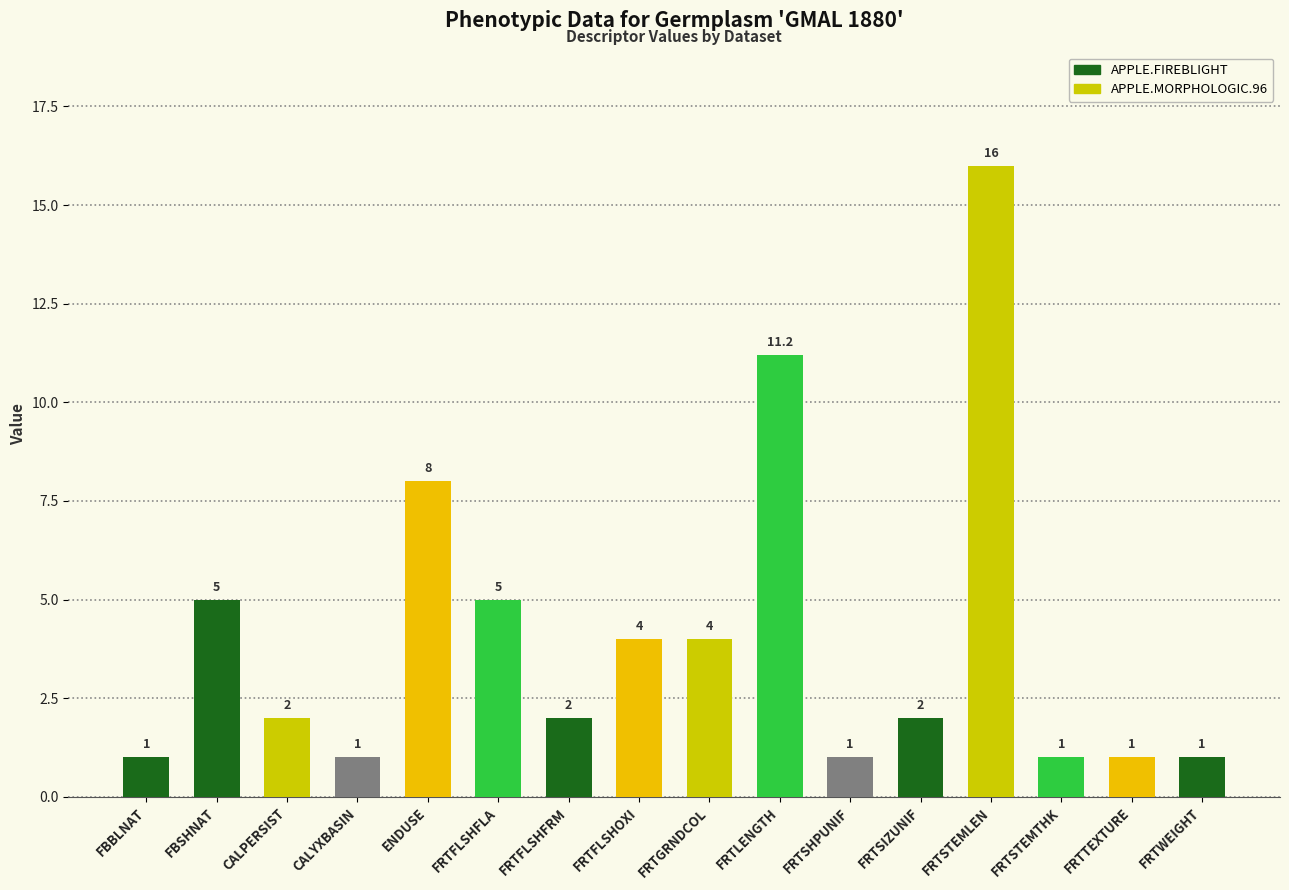

Which has a higher value, FRTGRNDCOL or FRTWEIGHT?

FRTGRNDCOL